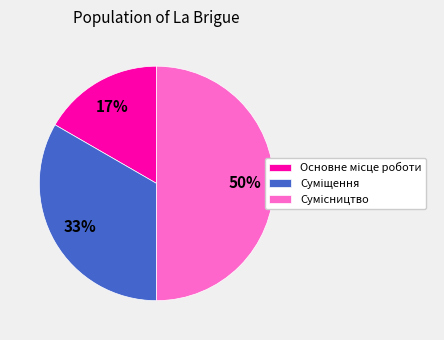

To the nearest percent, what is the difference between the largest and smallest slice percentages?

33%